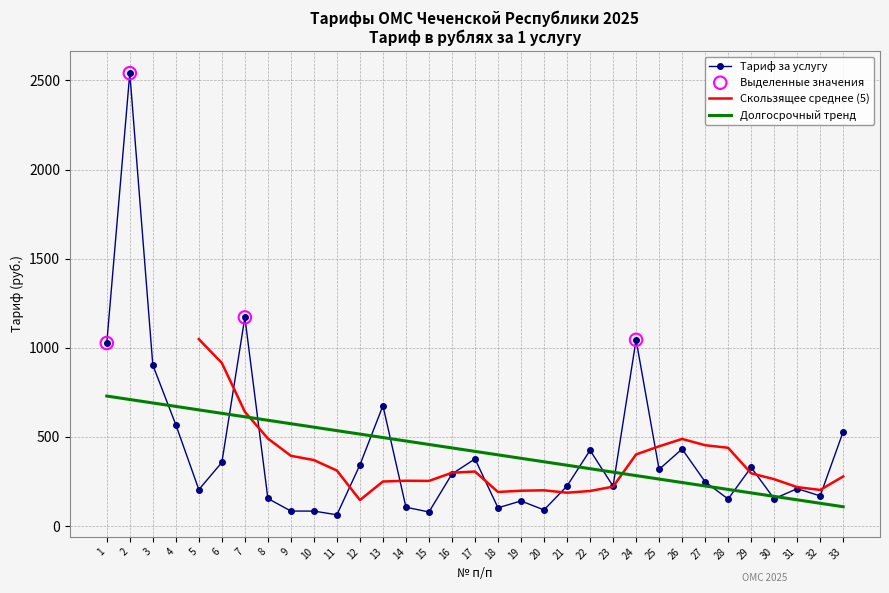

What is the change in value from 24 to 25?

-726.8